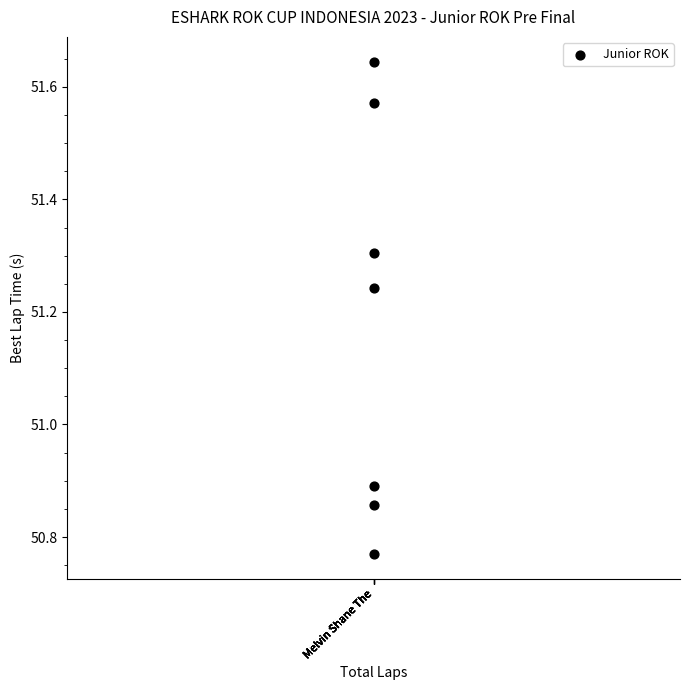

What is the range of Y values (max minus min)?

0.9